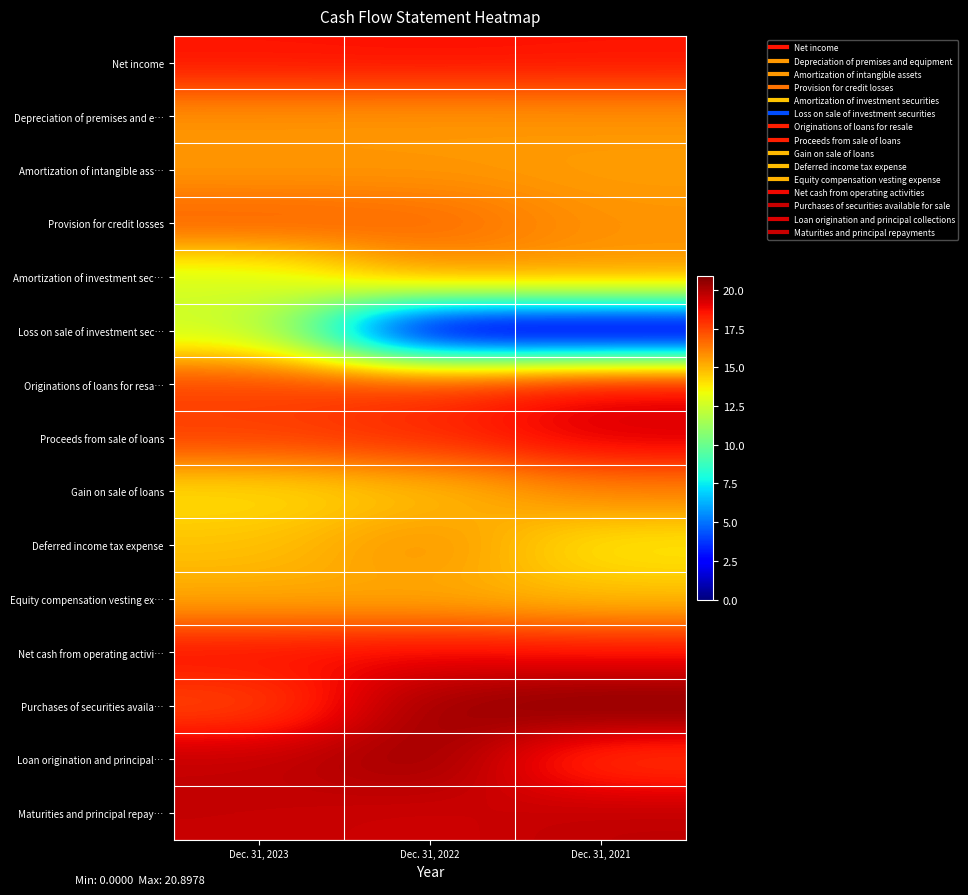

What is the maximum value shown in the chart?

20.9